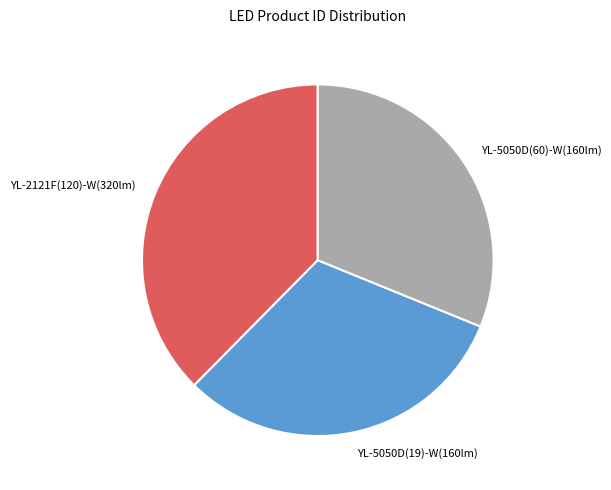

Which category has the biggest portion of the pie?

YL-2121F(120)-W(320lm)